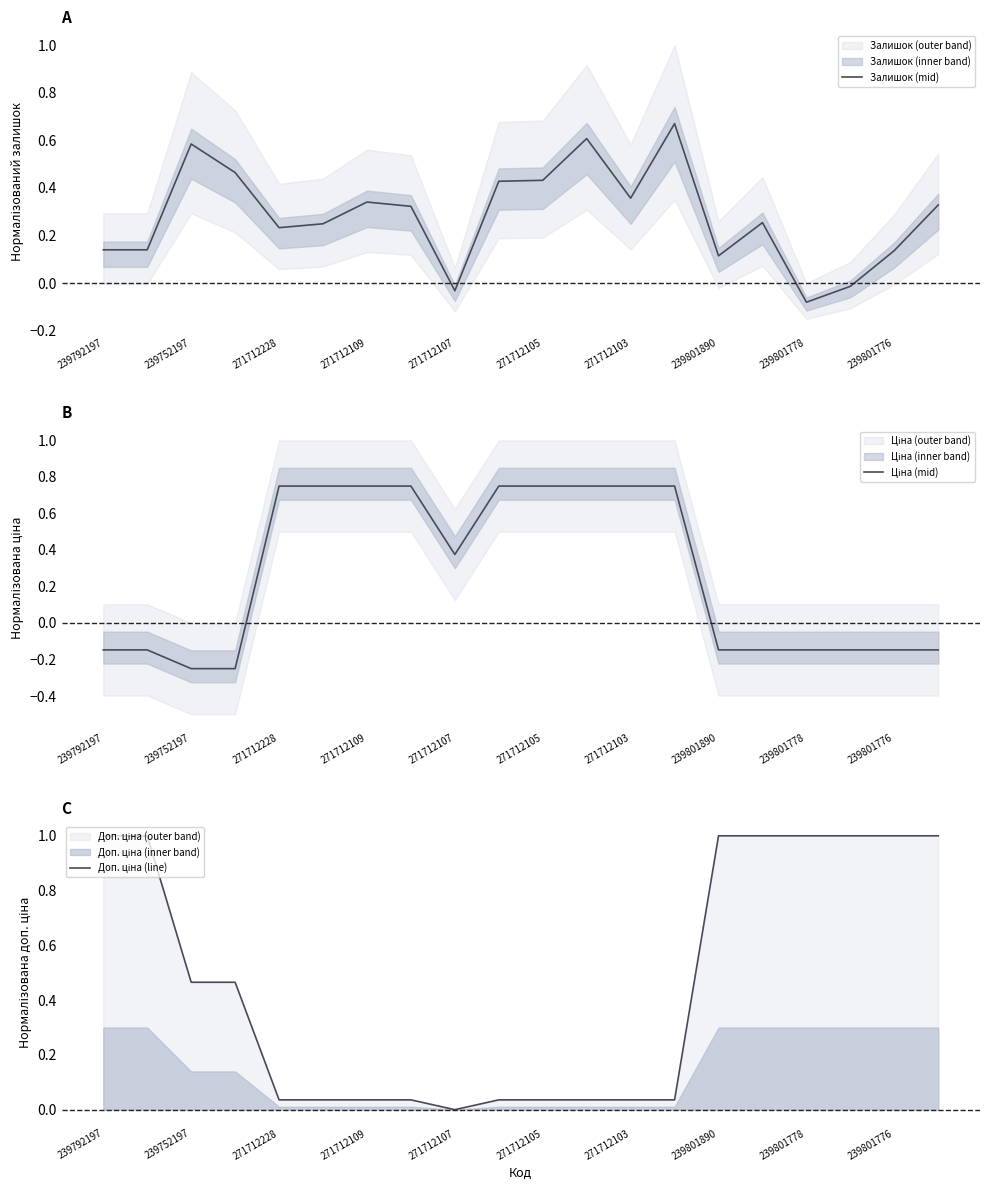

True or false: Залишок (mid) has a value of 0.1 at 271712228.

False